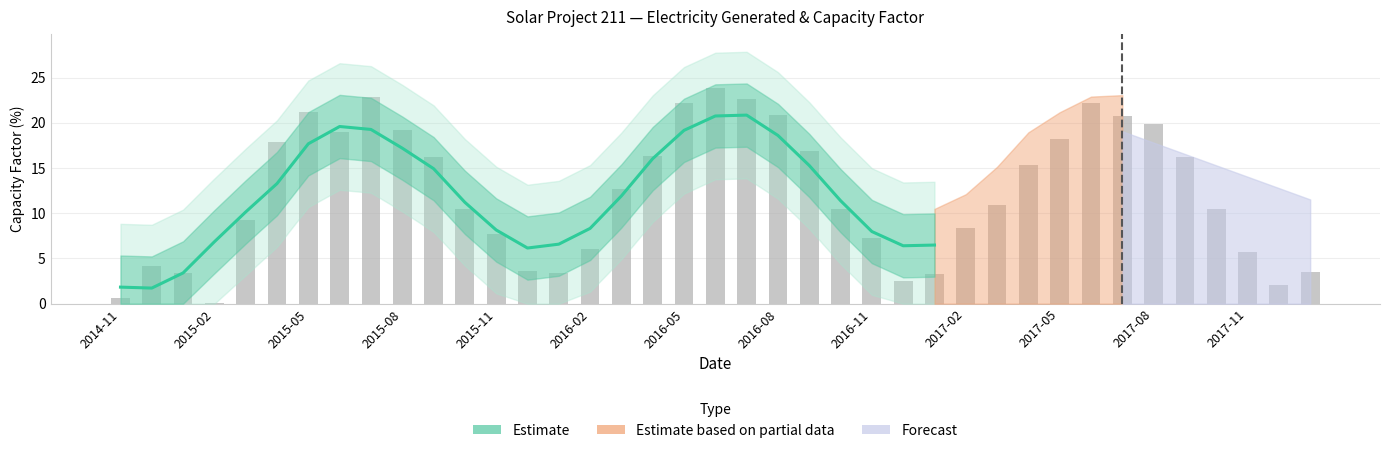

List the labels in order of value, largest first.

2016-06, 2015-07, 2016-07, 2017-06, 2016-05, 2015-05, 2016-08, 2017-07, 2017-08, 2015-08, 2015-06, 2017-05, 2015-04, 2016-09, 2016-04, 2015-09, 2017-09, 2017-04, 2016-03, 2017-03, 2016-10, 2015-10, 2017-10, 2015-03, 2017-02, 2015-11, 2016-11, 2016-02, 2017-11, 2014-12, 2015-12, 2018-01, 2015-01, 2016-01, 2017-01, 2016-12, 2017-12, 2014-11, 2015-02